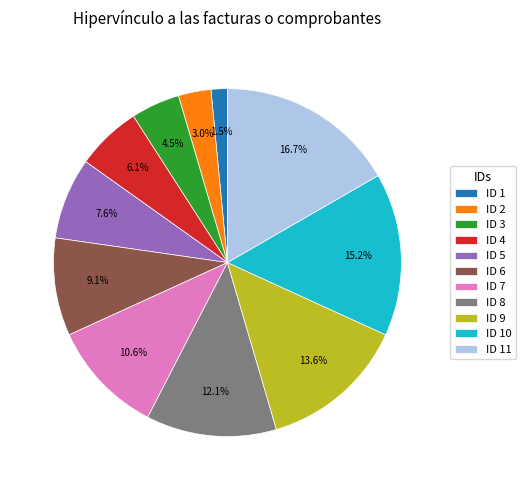

Rank the categories by value from highest to lowest.

ID 11, ID 10, ID 9, ID 8, ID 7, ID 6, ID 5, ID 4, ID 3, ID 2, ID 1